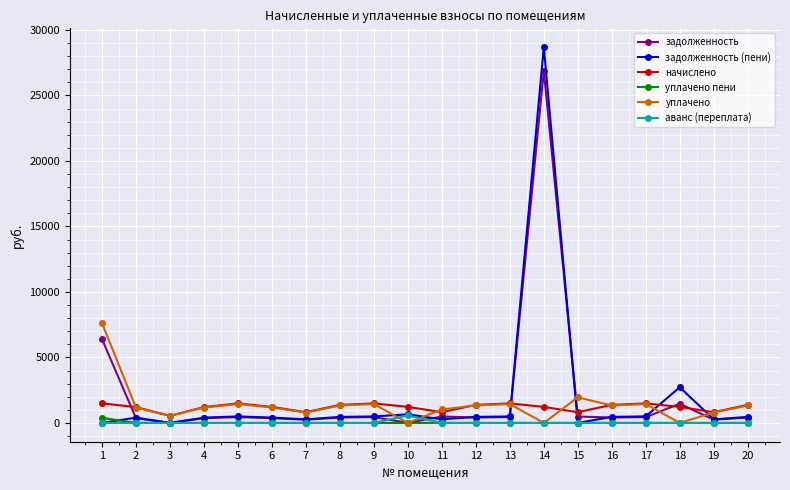

Which series has the largest range (max minus min)?

задолженность (пени)